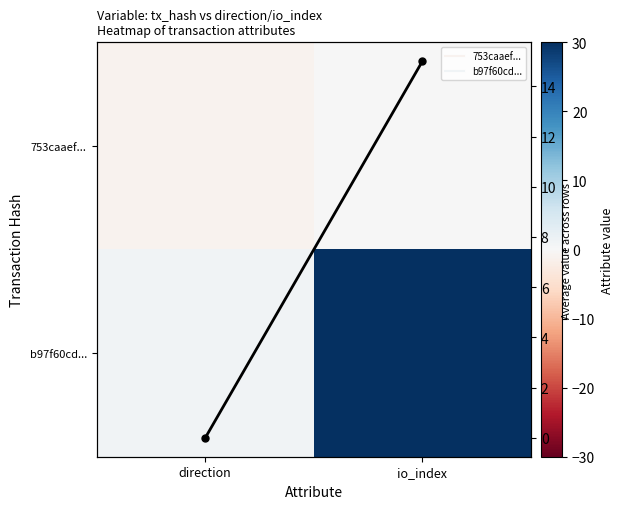

How many values in the Column mean series are below 15?

1